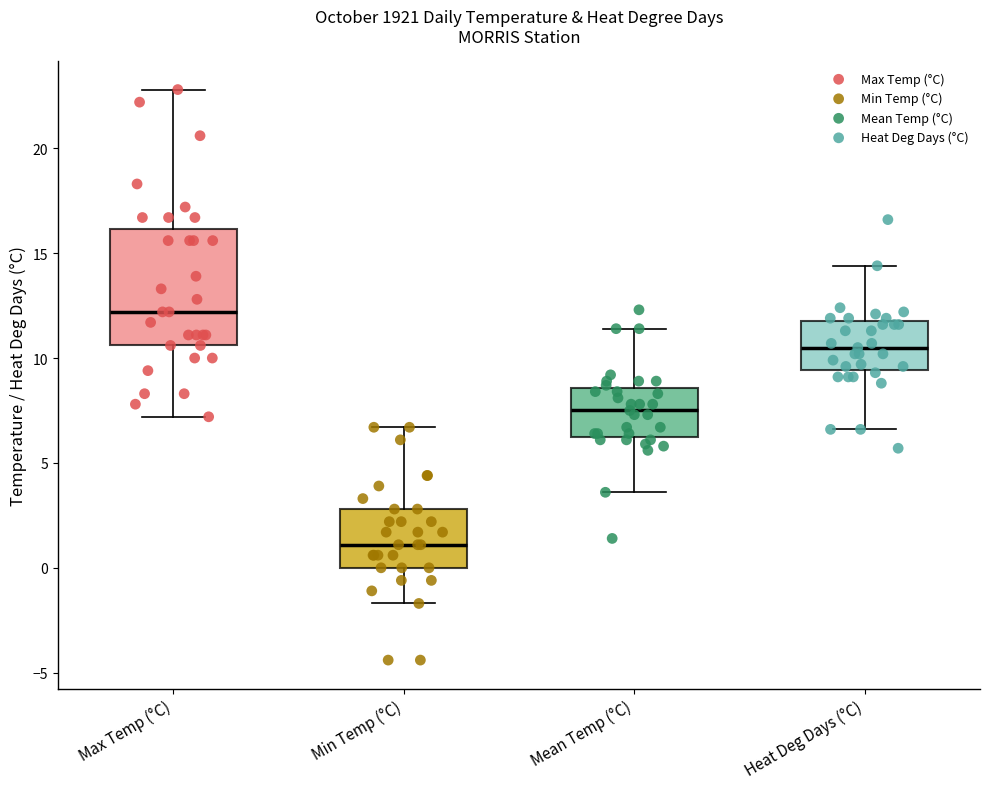

Which box has the lowest median line?

Min Temp (°C)